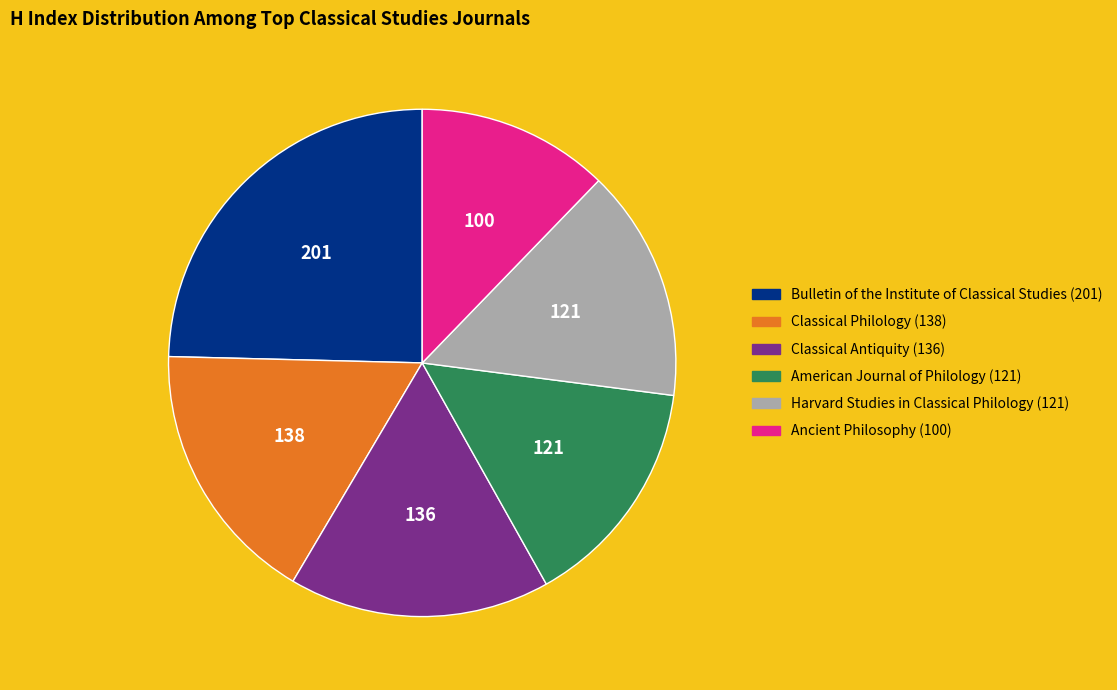

Between Harvard Studies in Classical Philology (121) and Classical Antiquity (136), which is larger?

Classical Antiquity (136)